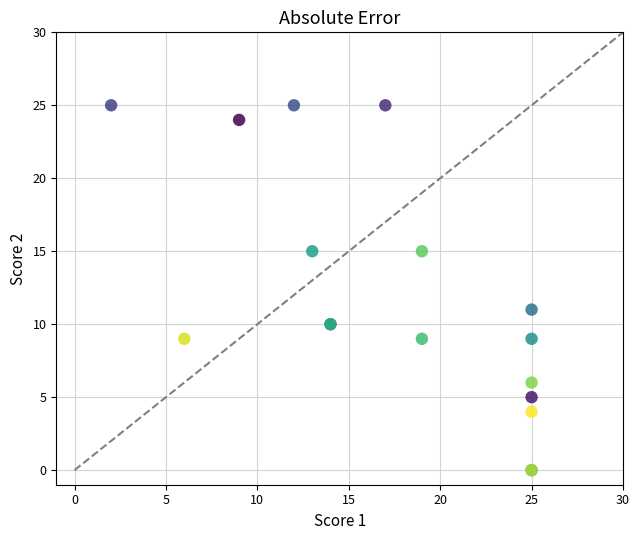

What Y value in the scatter plot is closest to 12?

11